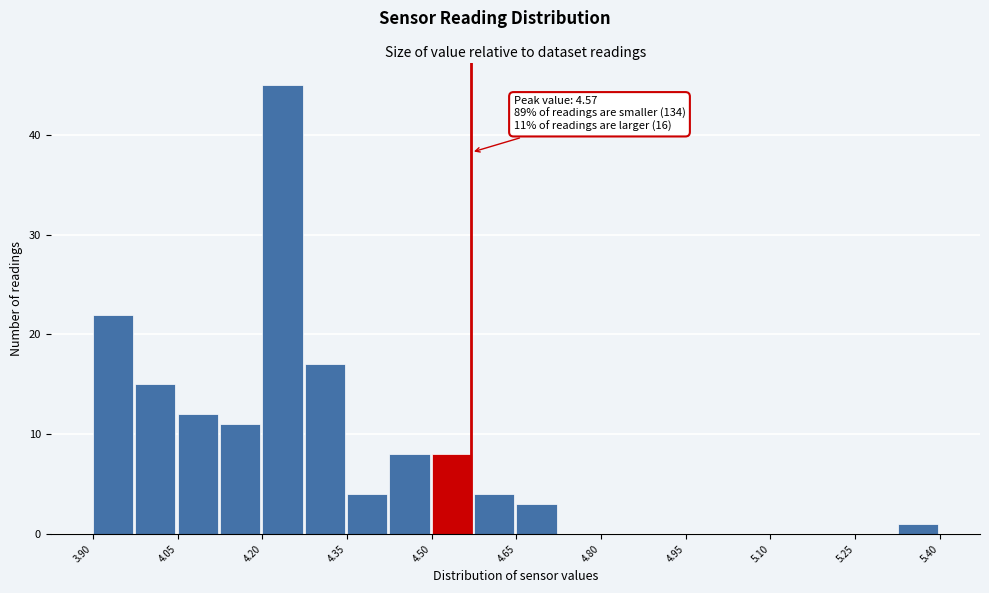

Read against the x-axis, roughly where is the centre of the tallest bar?

4.24